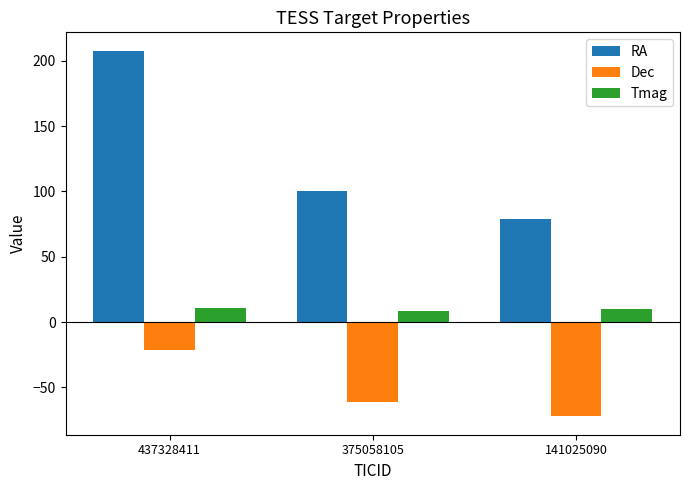

Rank the series by their maximum value, from highest to lowest.

RA, Tmag, Dec